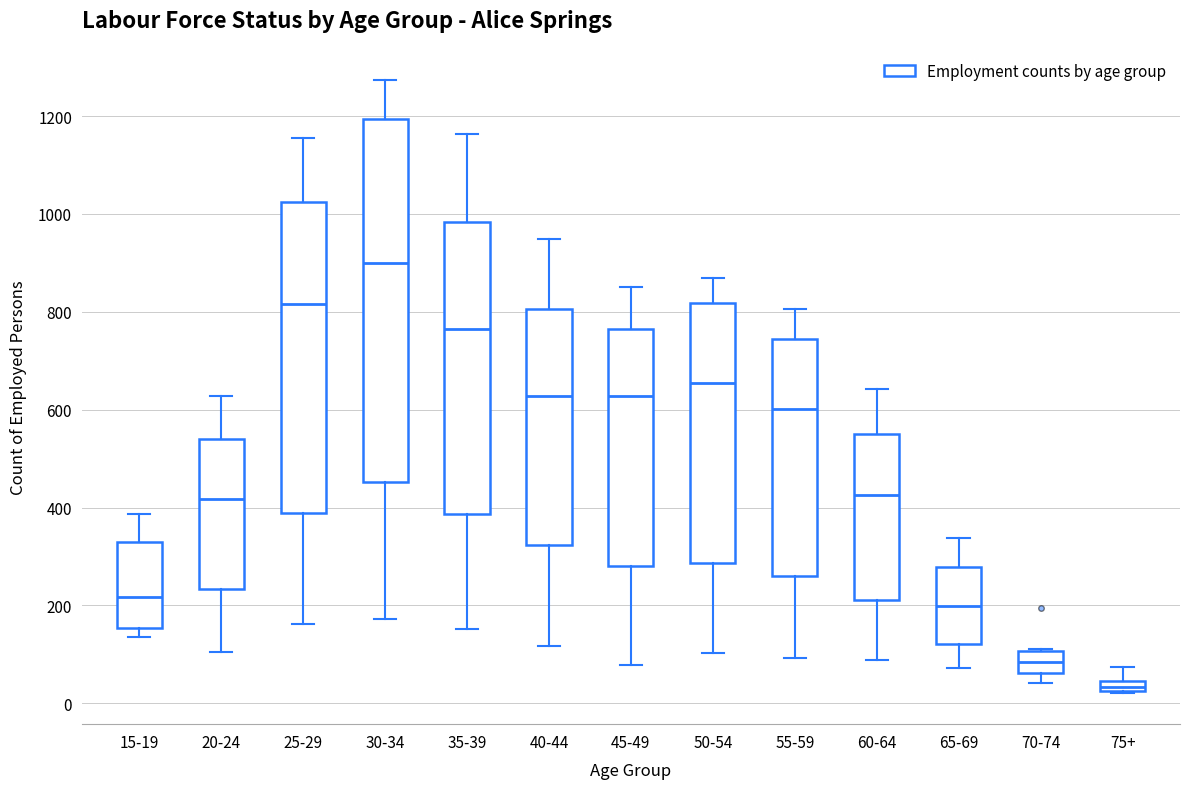

Which box is the tallest, from its lower edge to its upper edge?

30-34